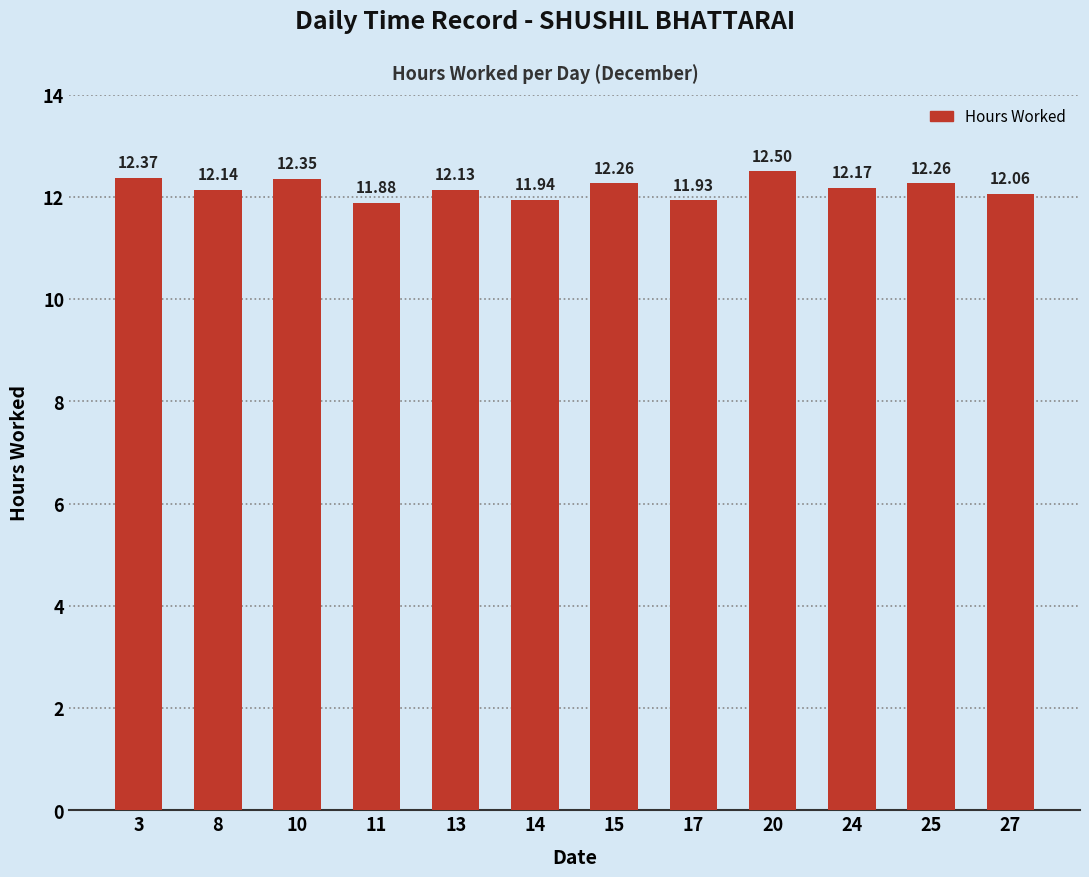

Read the value at 8.

12.1